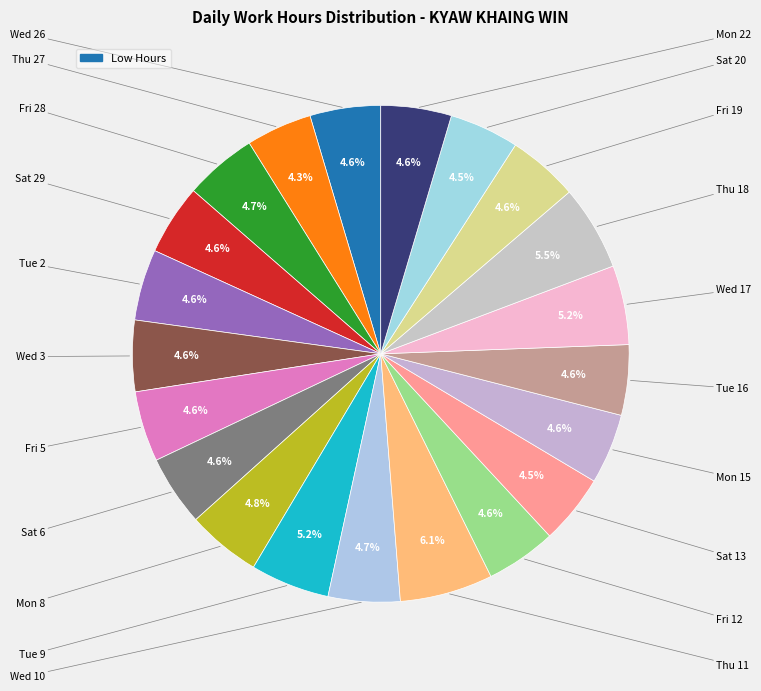

To the nearest percent, what is the difference between the largest and smallest slice percentages?

2%